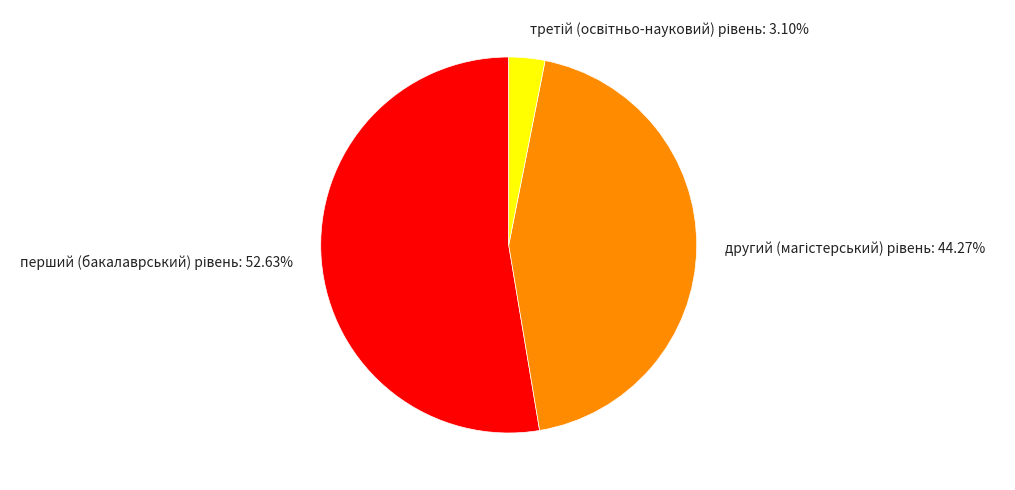

Is there any slice that represents more than half of the pie?

Yes